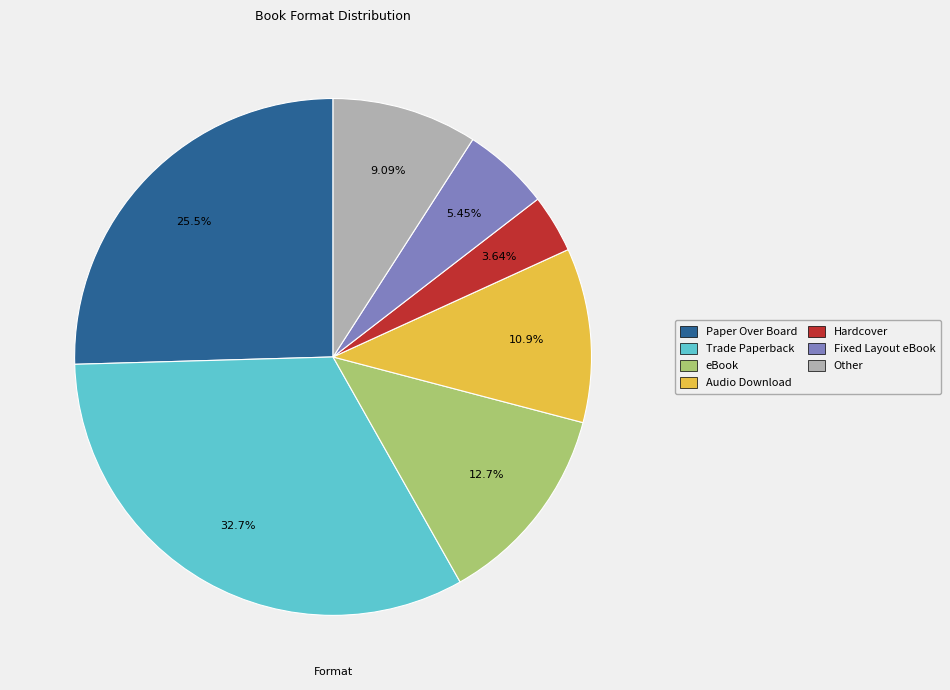

What portion of the pie excludes Other?

90.9%